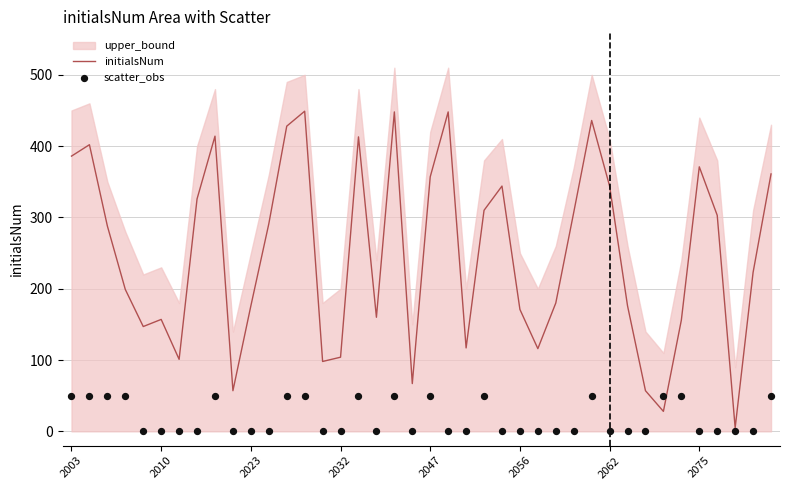

At how many categories does at least one series exceed 4?

40